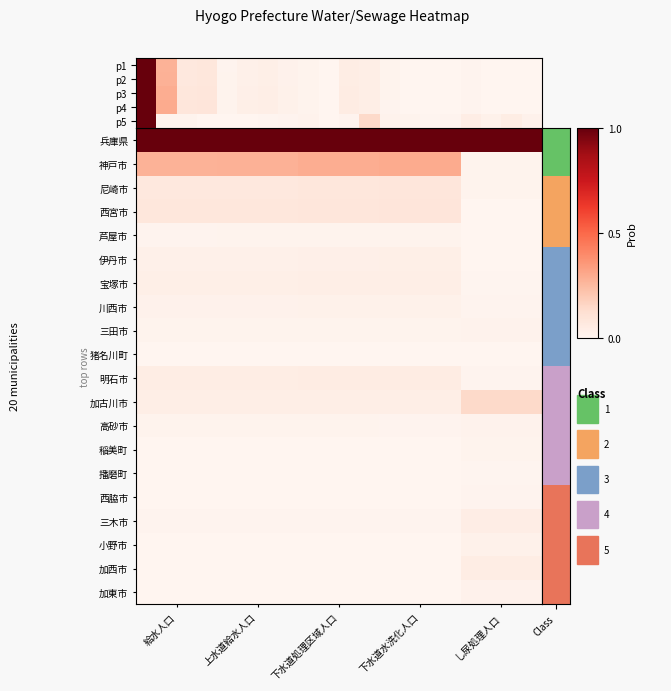

The 猪名川町 series shows 0.0 at し尿処理人口. True or false?

False